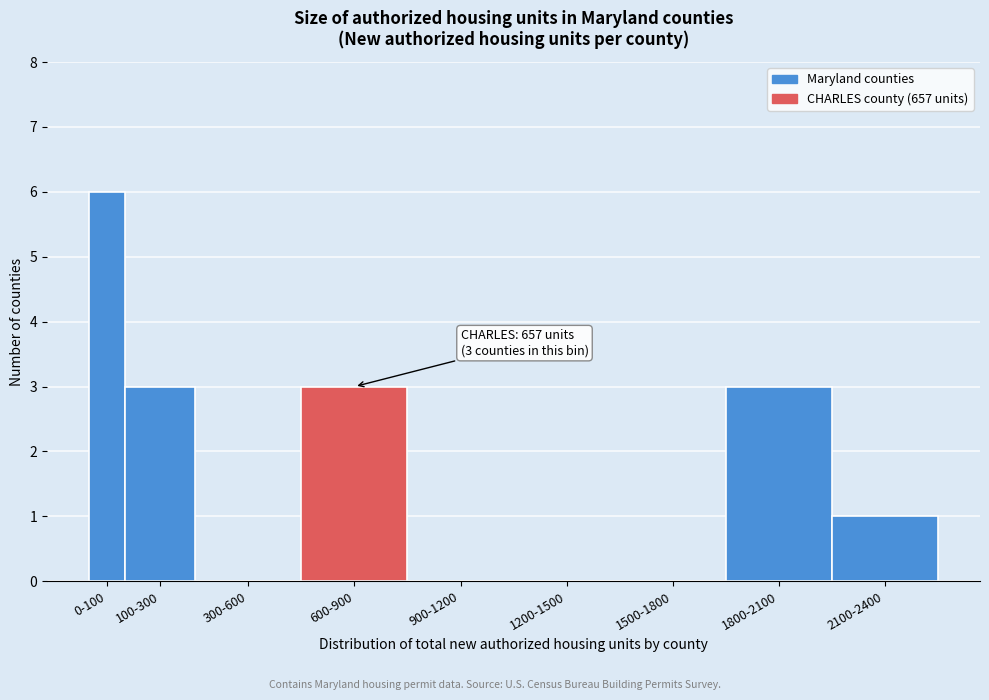

Reading left to right, list all the values displayed in this chart.

0-100=6	100-300=3	300-600=0	600-900=3	900-1200=0	1200-1500=0	1500-1800=0	1800-2100=3	2100-2400=1